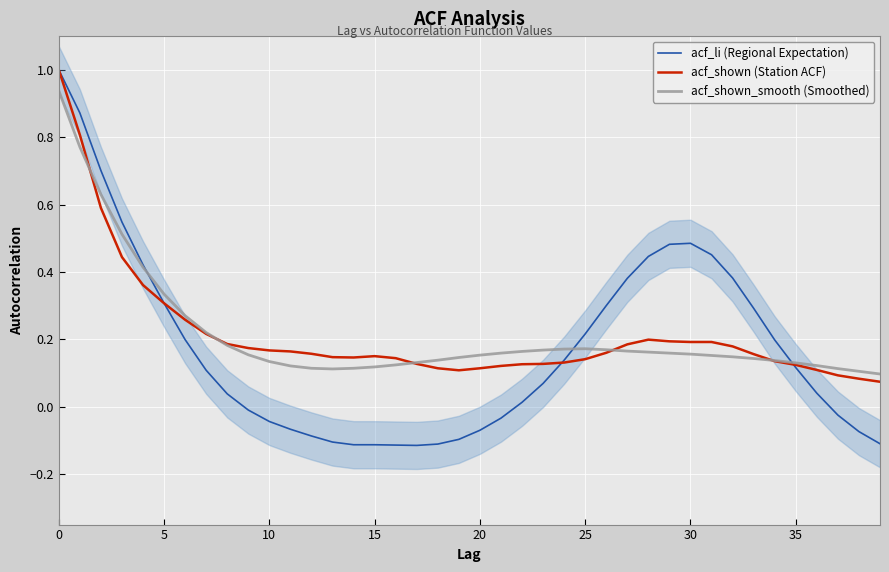

The acf_shown (Station ACF) series shows 0.1 at 5. True or false?

False